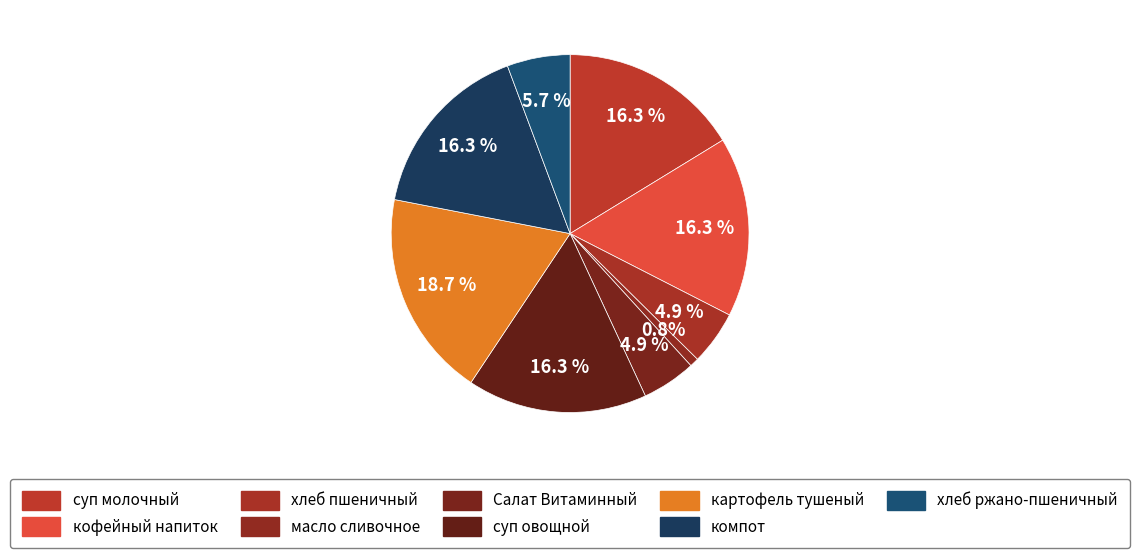

Count the number of slices in the pie.

9